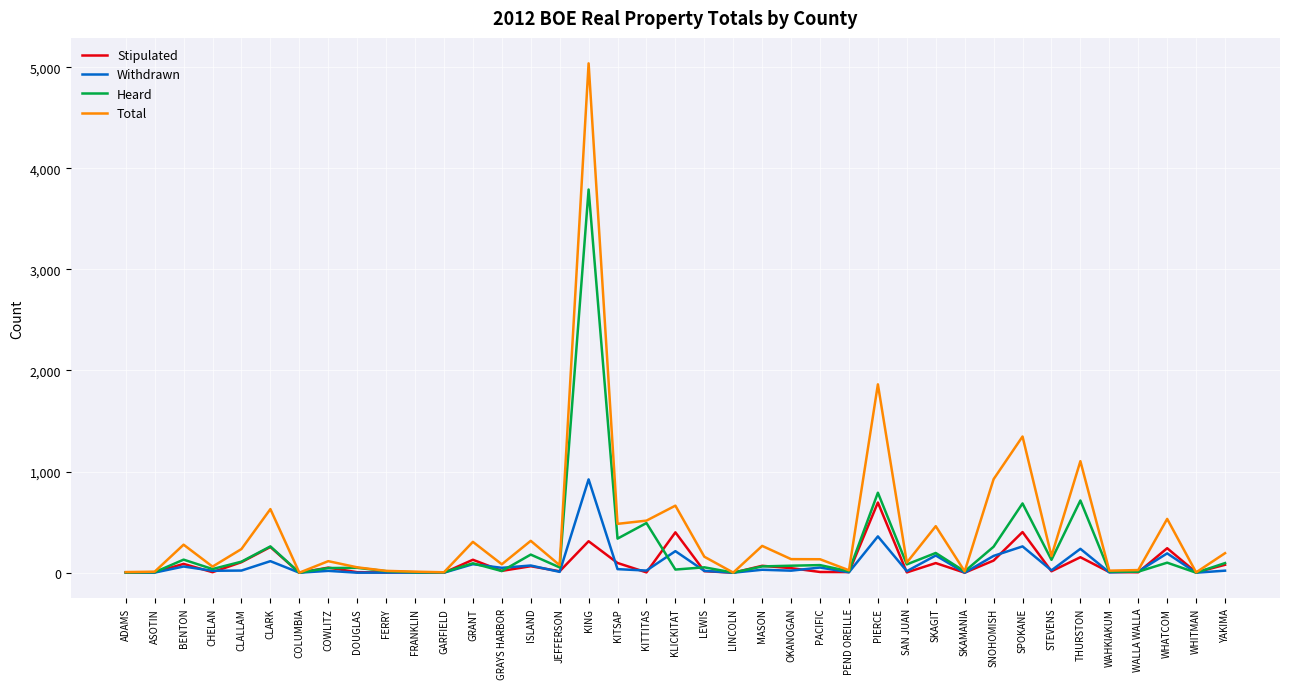

Is it true that Heard equals 2 at ADAMS?

True